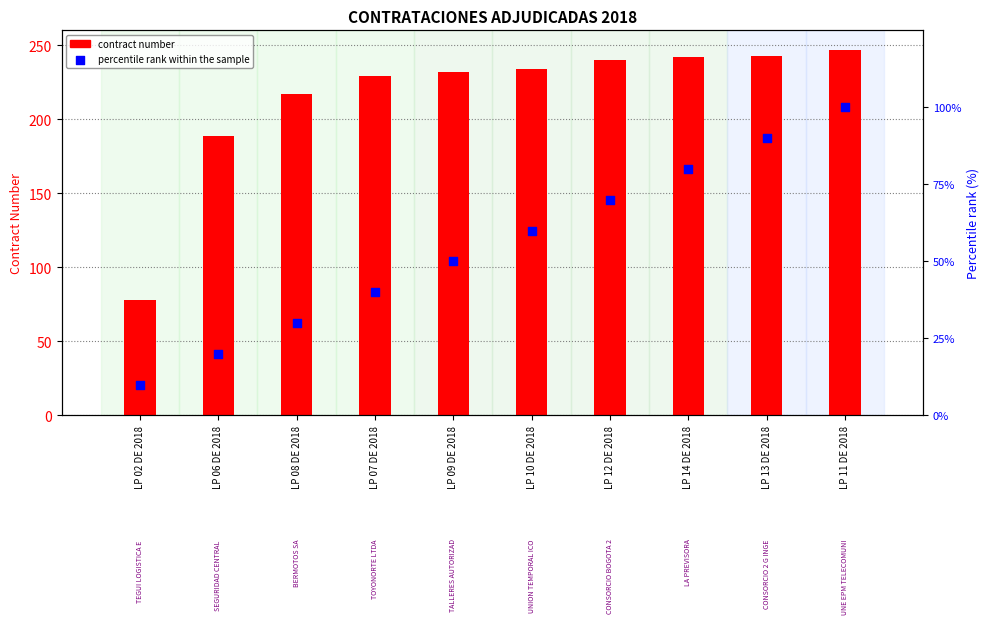

Which series contains the lowest Y value?

percentile rank within the sample